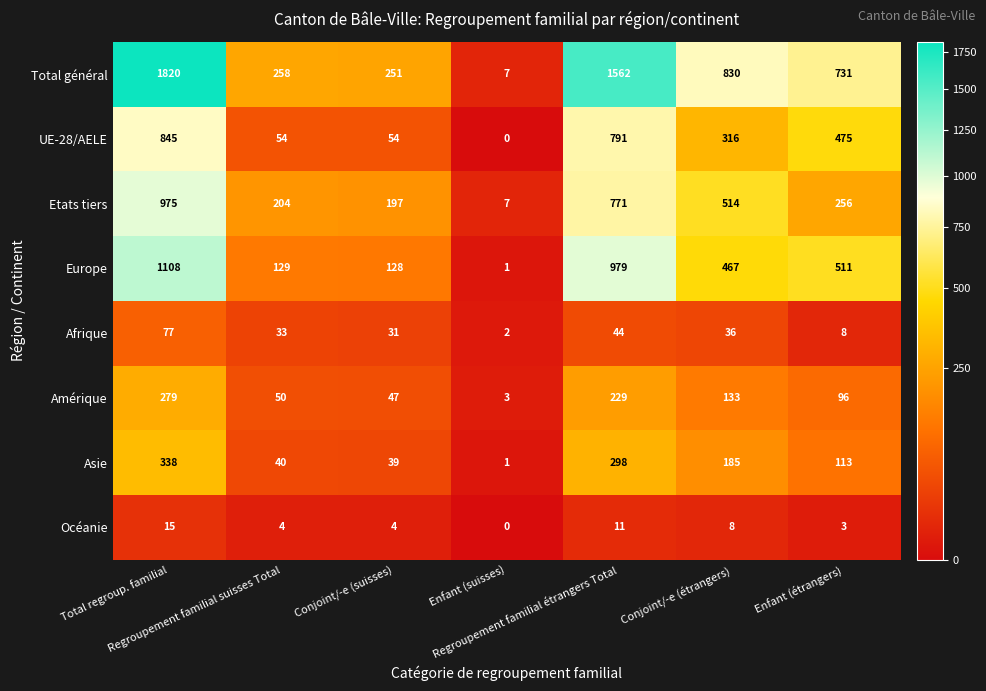

Which series has the largest total across all categories?

Total général